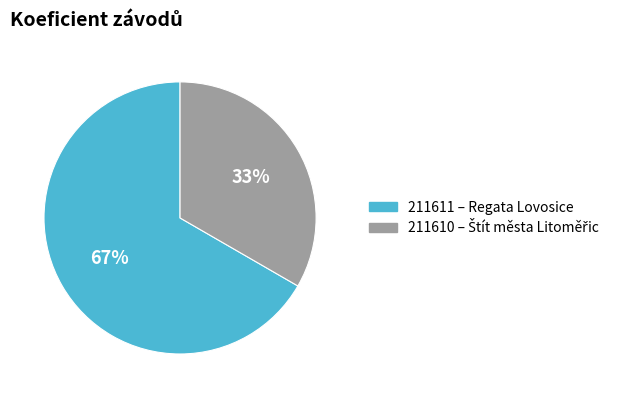

Which category has the biggest portion of the pie?

211611